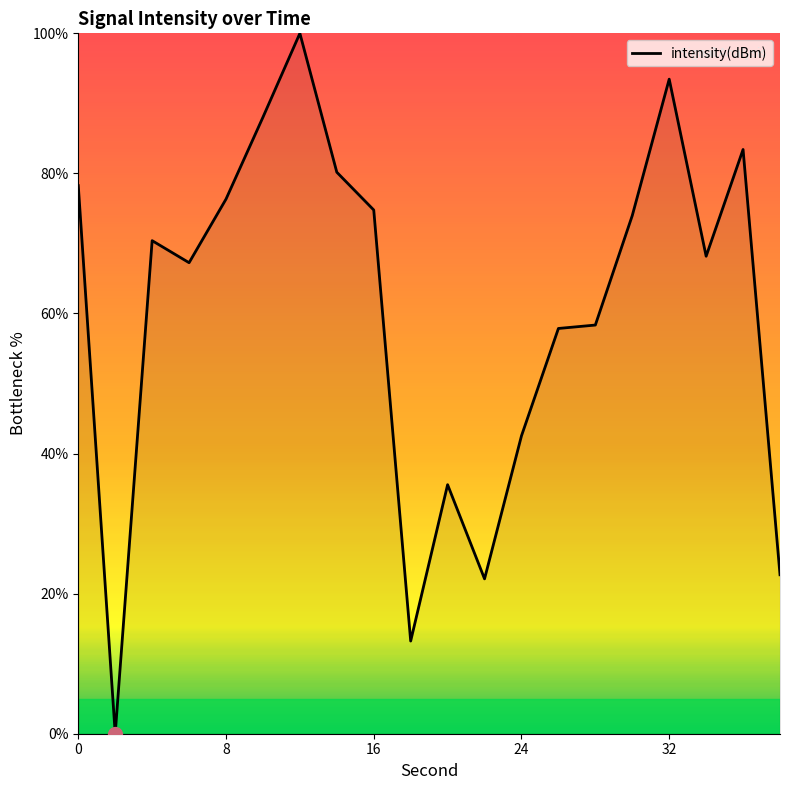

What is the maximum value shown in the chart?

100.0